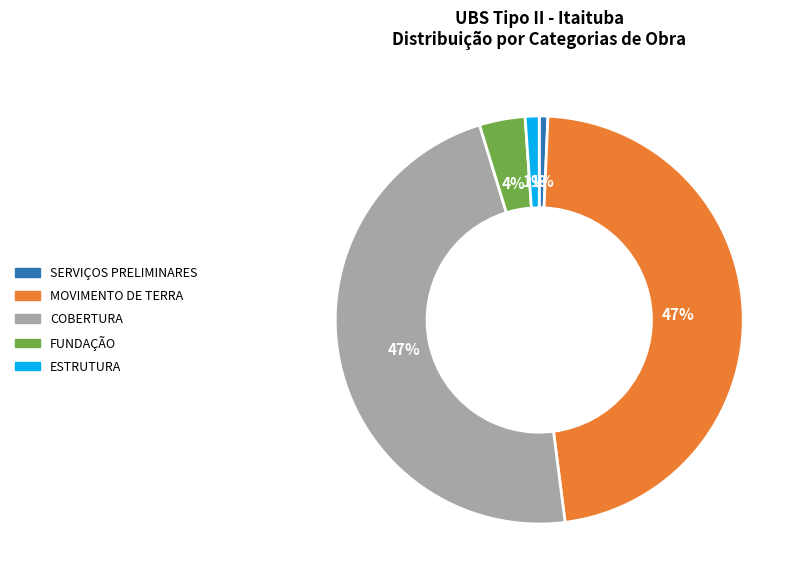

Is it true that COBERTURA is 47% of the pie?

True